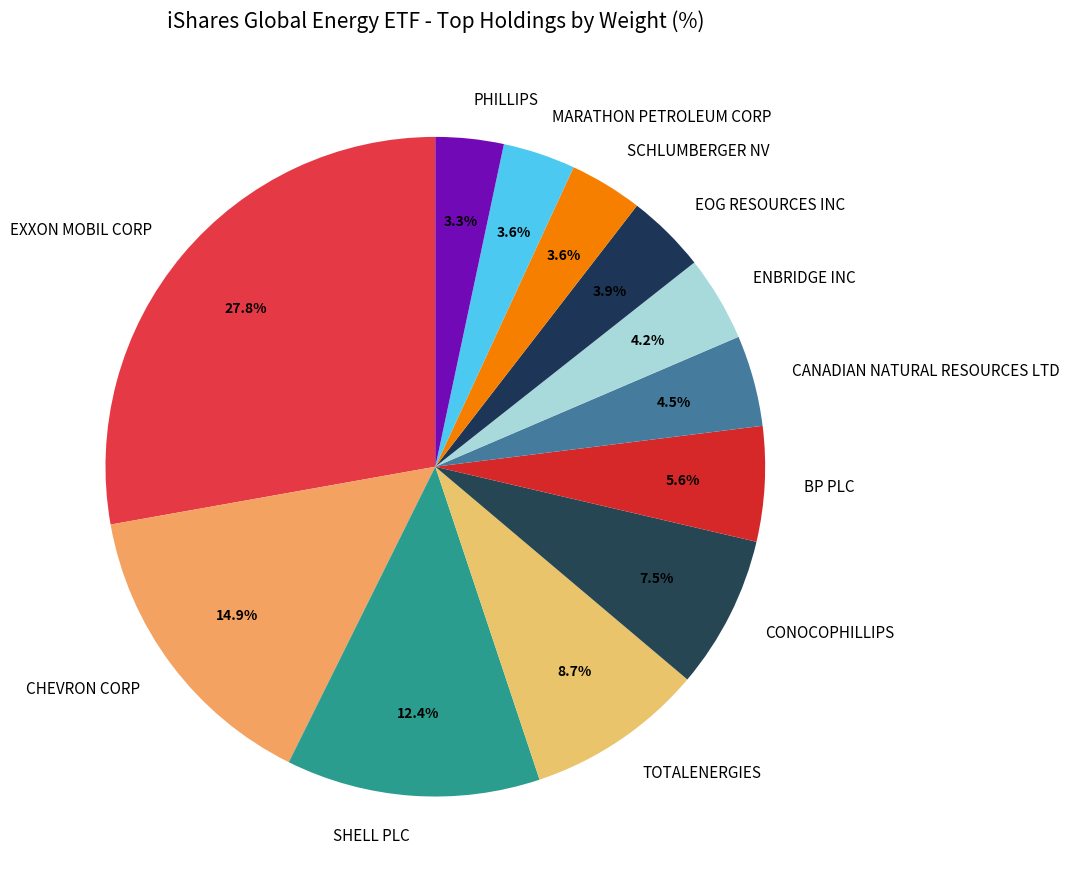

To the nearest percent, what portion does CHEVRON CORP represent?

15%